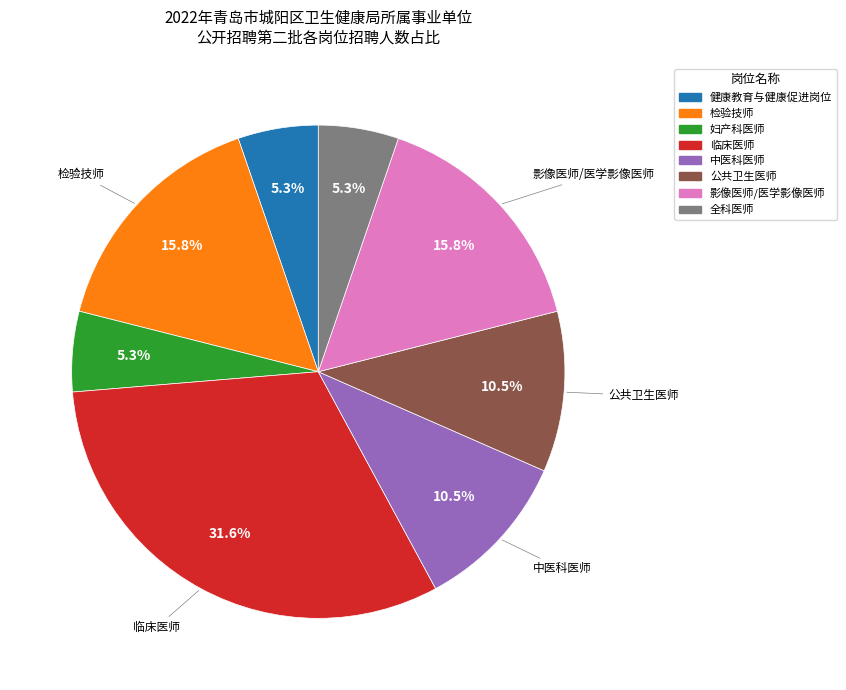

Which category has the biggest portion of the pie?

临床医师